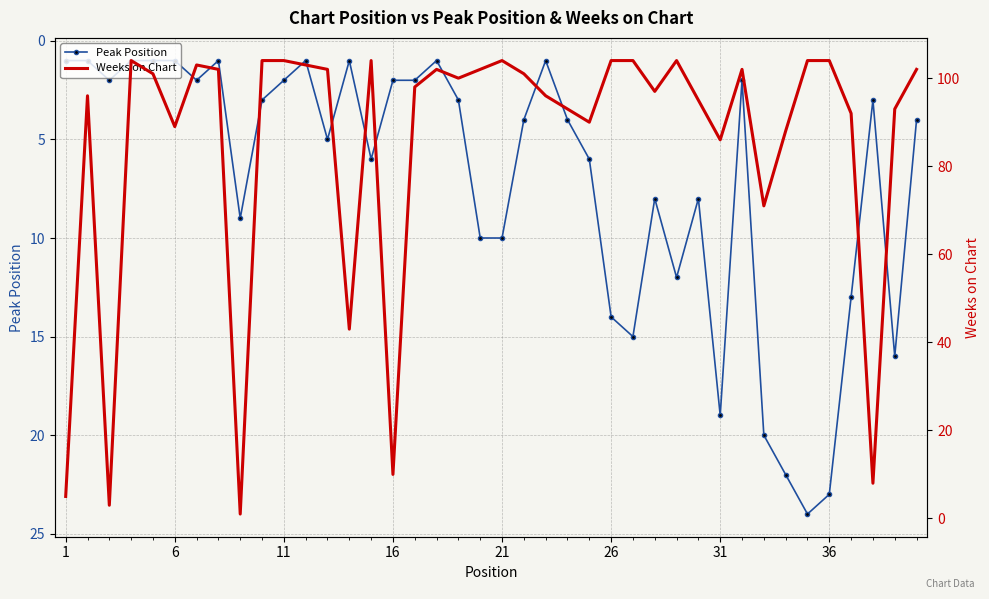

Reading right to left, extract all data points from this chart.

Peak Position: 4	16	3	13	23	24	22	20	2	19	8	12	8	15	14	6	4	1	4	10	10	3	1	2	2	6	1	5	1	2	3	9	1	2	1	1	1	2	1	1
Weeks on Chart: 102	93	8	92	104	104	88	71	102	86	95	104	97	104	104	90	93	96	101	104	102	100	102	98	10	104	43	102	103	104	104	1	102	103	89	101	104	3	96	5